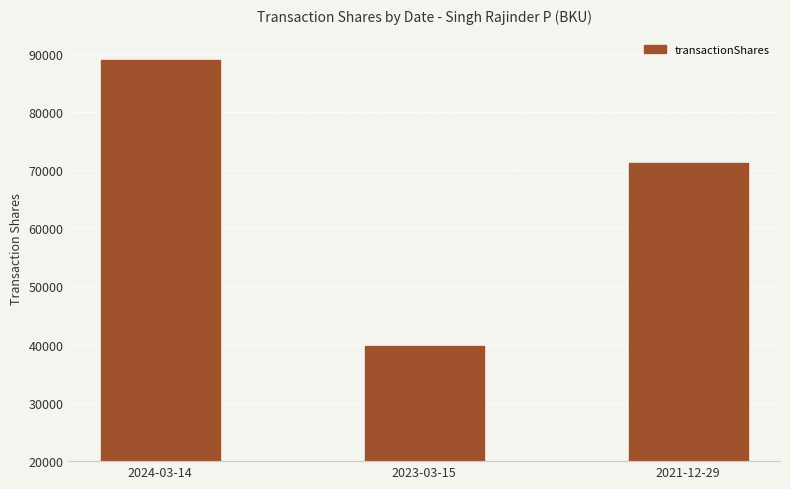

Rank the categories by value from highest to lowest.

2024-03-14, 2021-12-29, 2023-03-15